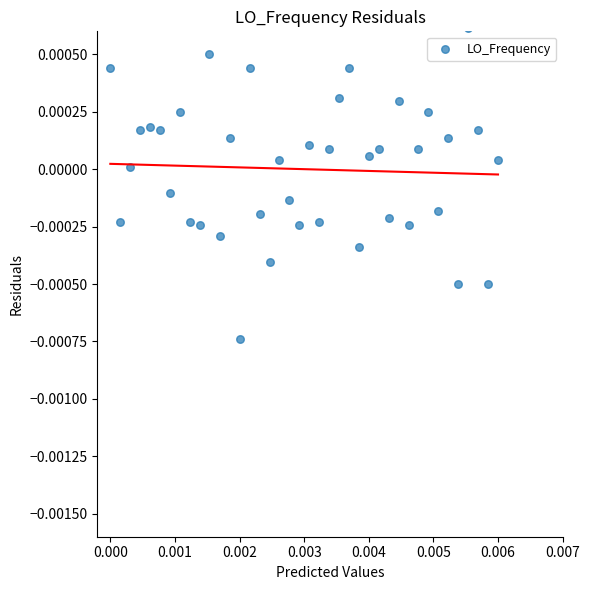

How many points are shown in the scatter plot?

40